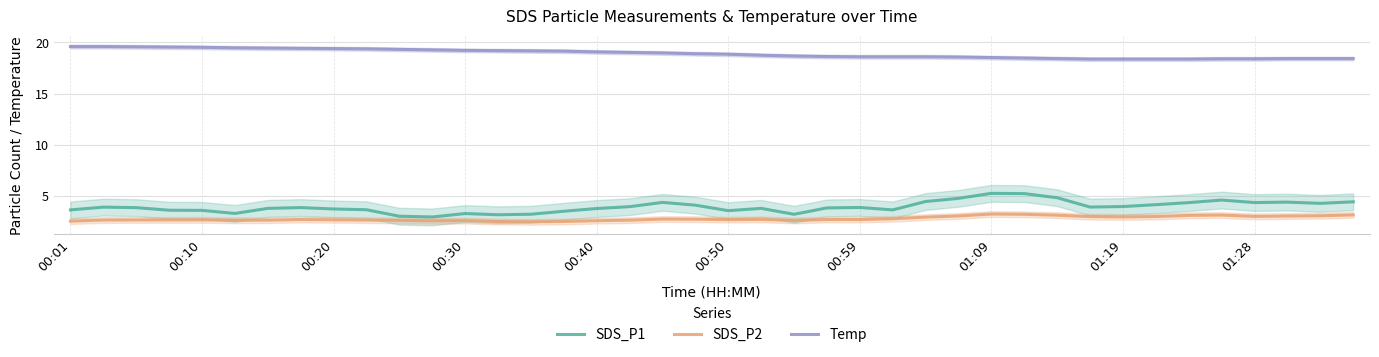

Is it true that SDS_P1 equals 4.8 at 30?

True